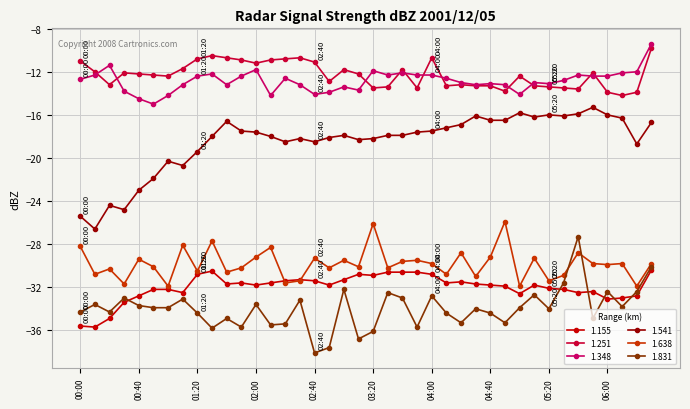

What is the lowest value of the 1.638 series?

-31.9